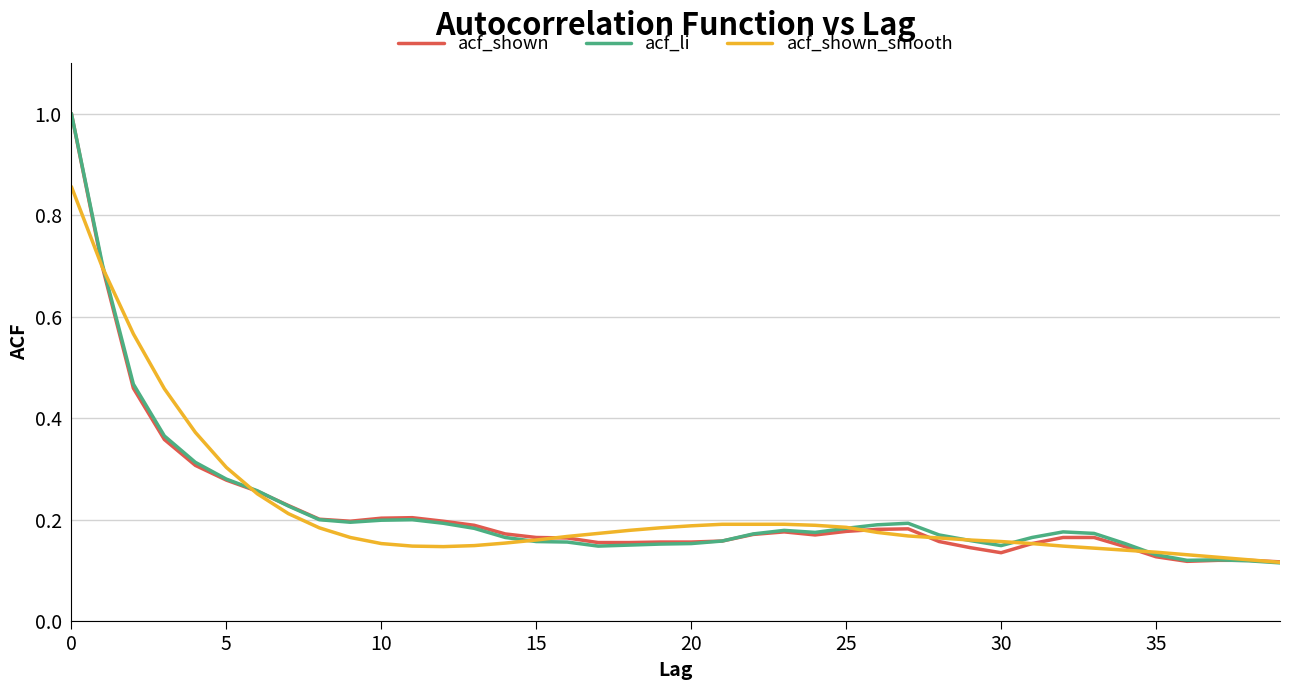

Which series ends up on top after the final intersection of acf_shown and acf_shown_smooth?

acf_shown